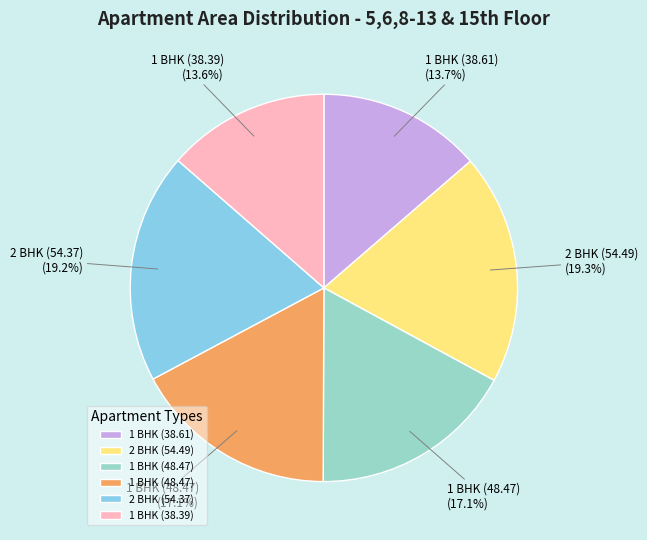

Does any single category account for the majority?

No